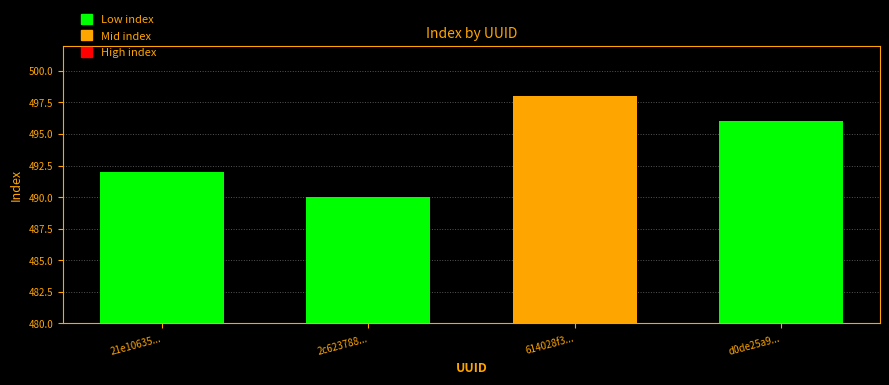

What position from the left is 614028f3...?

3